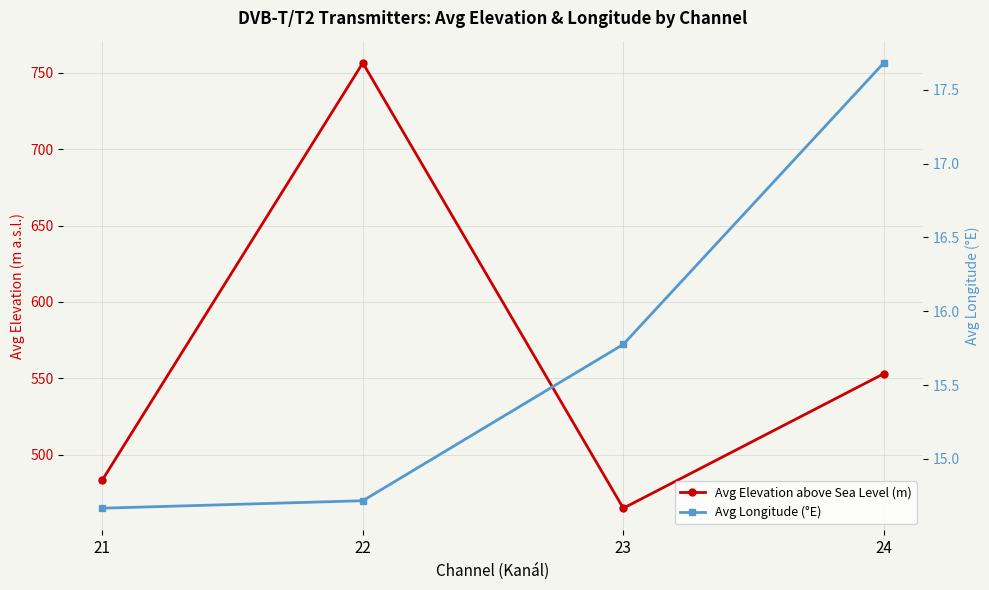

At how many categories does at least one series exceed 402?

4